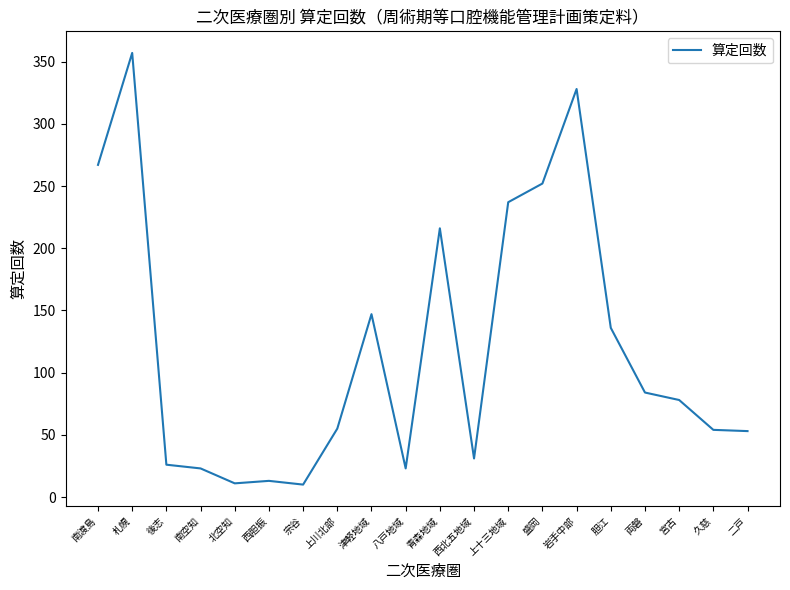

How many categories are shown in the chart?

20